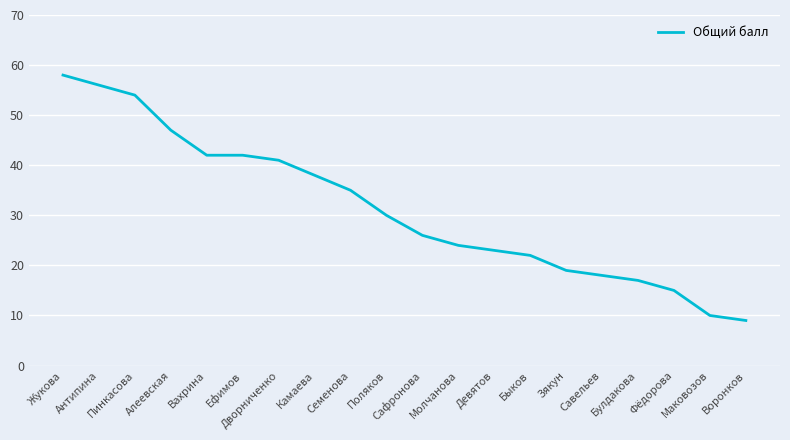

Which has a higher value, Алеевская or Зякун?

Алеевская